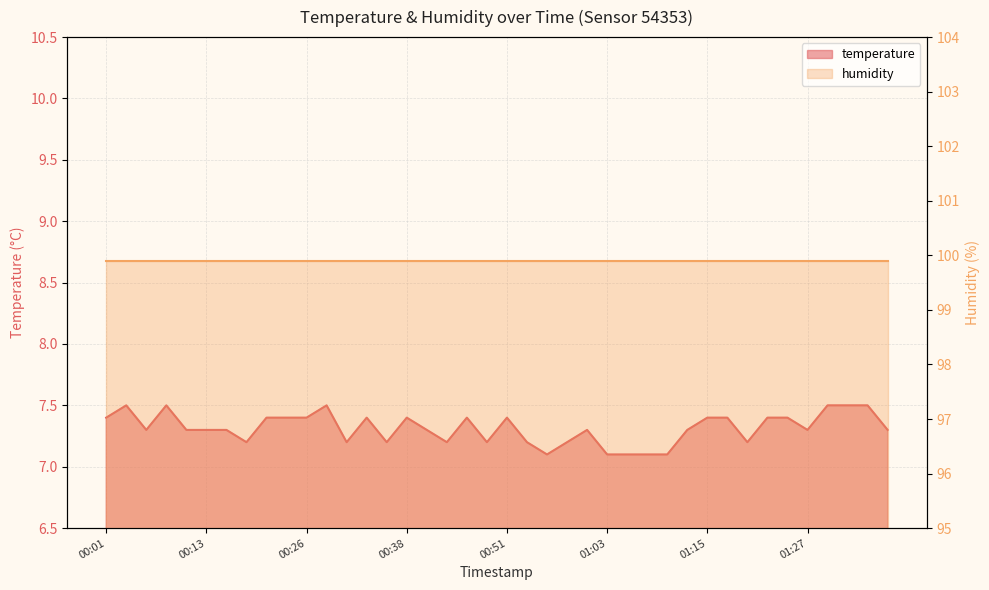

What is the sum of the values at 00:18 and 01:13?

14.5